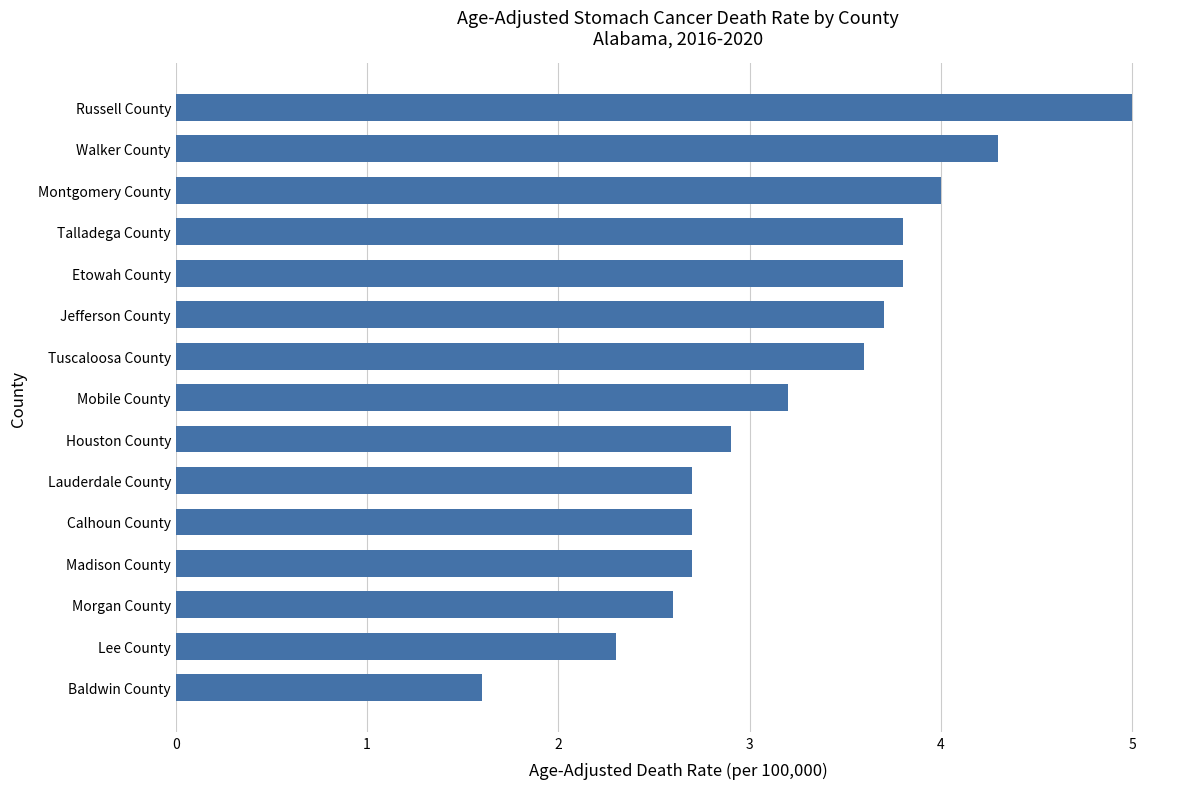

What position from the top is Lauderdale County?

10